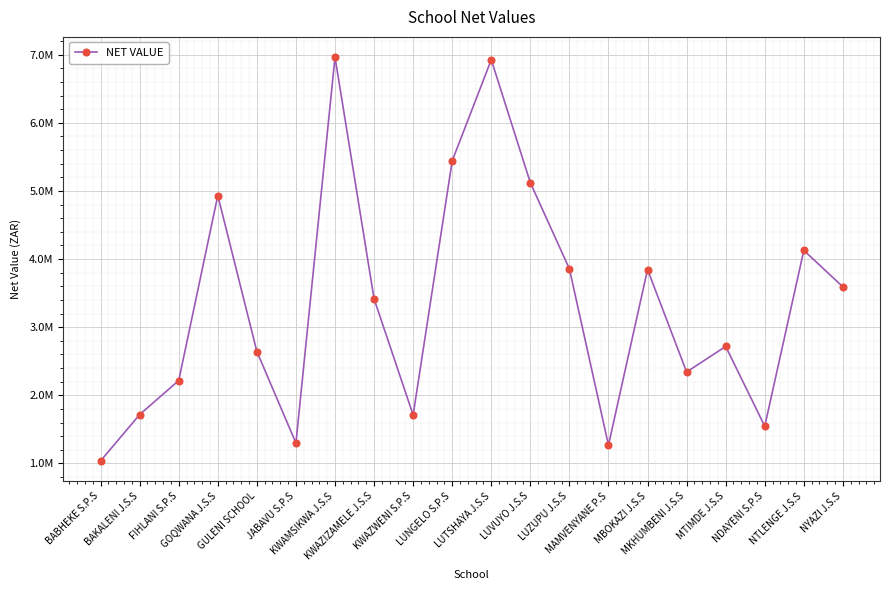

Which label corresponds to the largest value in the chart?

KWAMSIKWA J.S.S